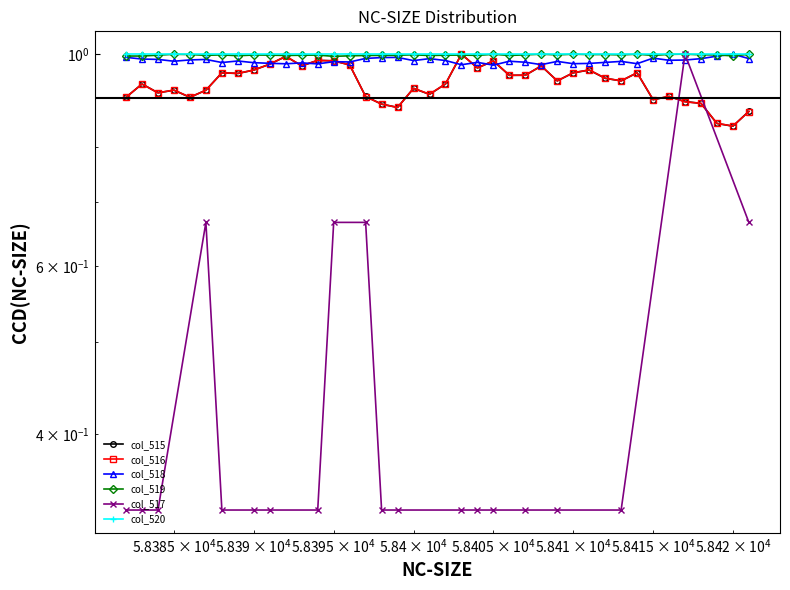

True or false: col_519 and col_518 intersect in this chart.

True